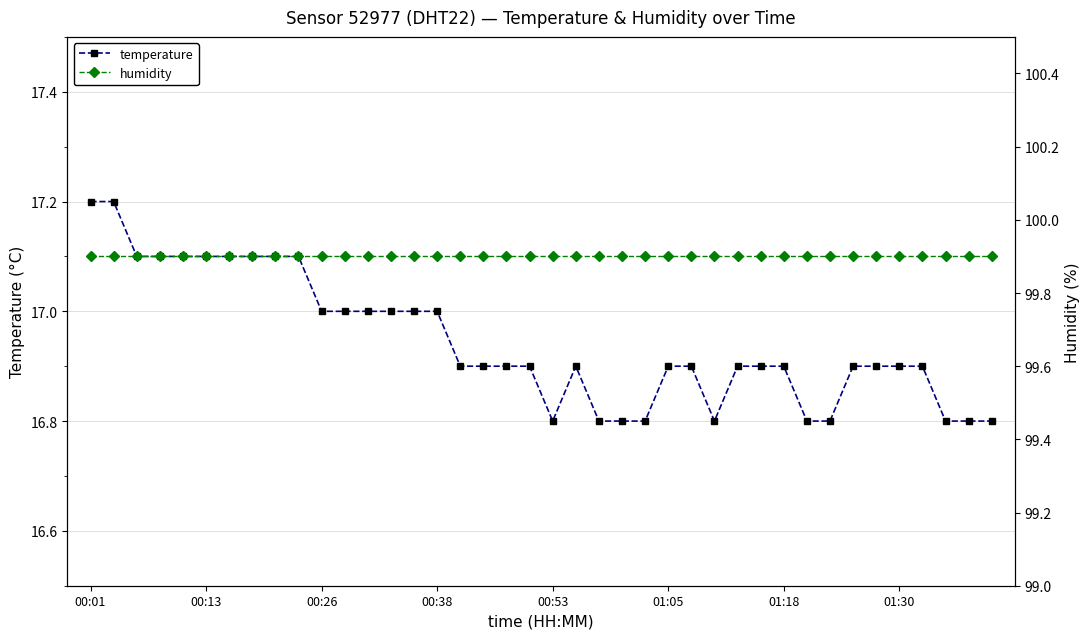

What position from the right is 28?

12